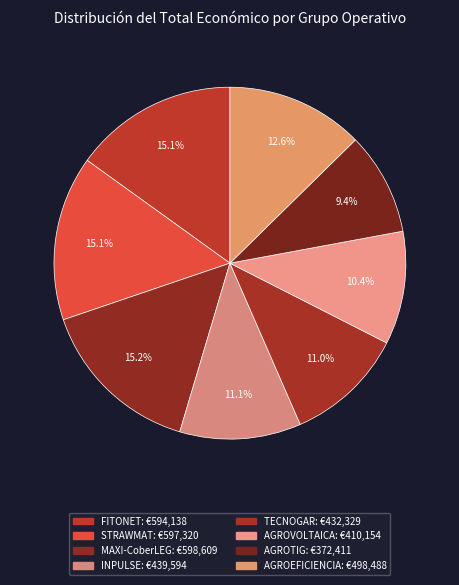

How much of the chart is everything except FITONET?

84.9%